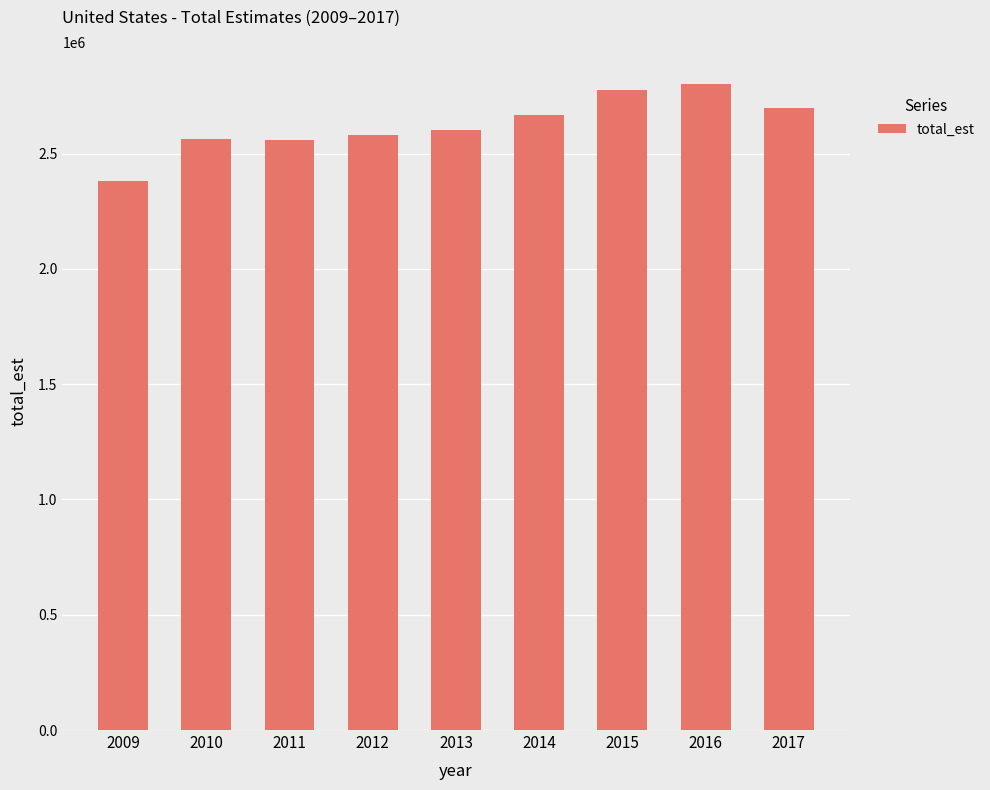

What is the greatest value displayed?

2799937